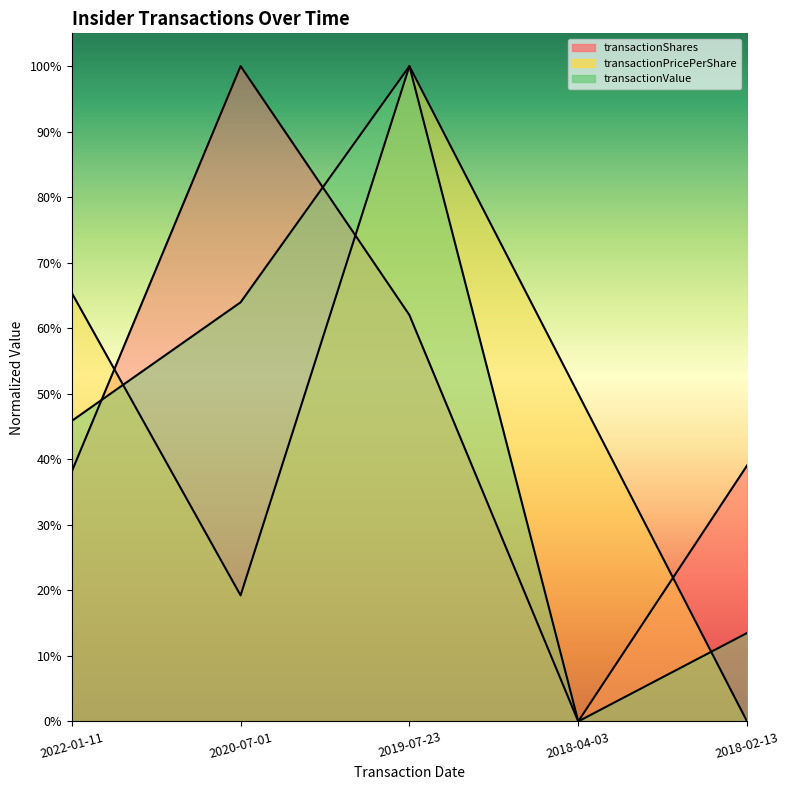

True or false: transactionShares and transactionPricePerShare intersect in this chart.

True